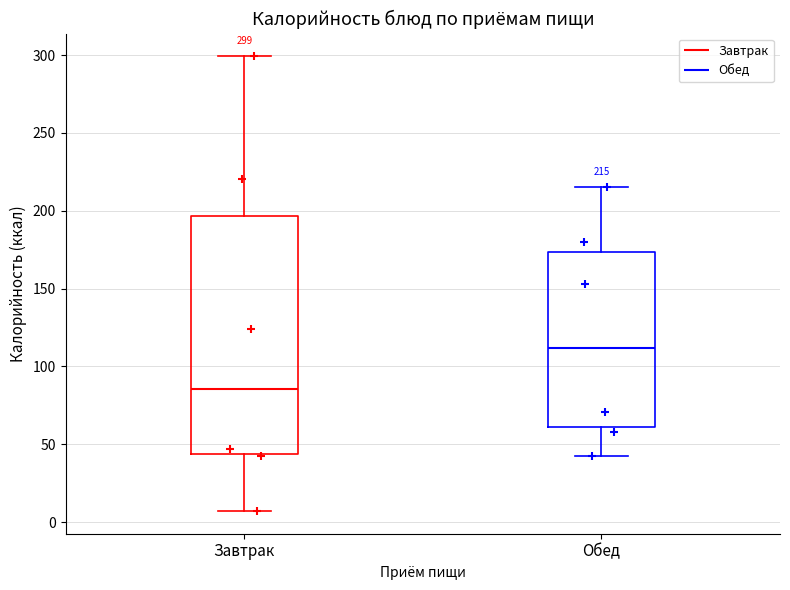

Which box's median line is the highest?

Обед